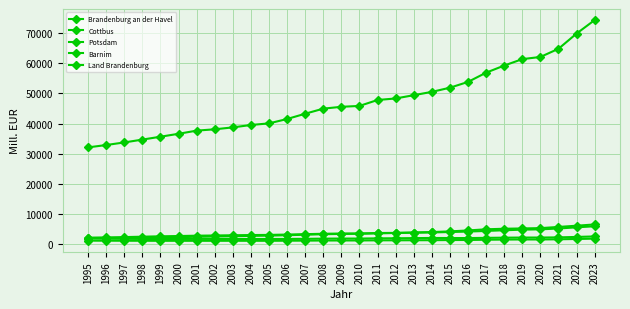

At which label does Cottbus first exceed 1728?

2009